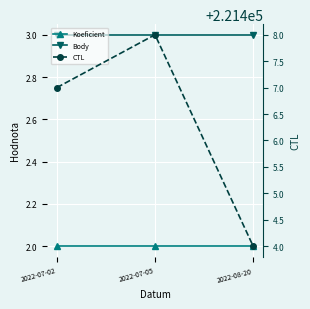

Between 2022-08-20 and 2022-07-02, which is larger?

2022-08-20